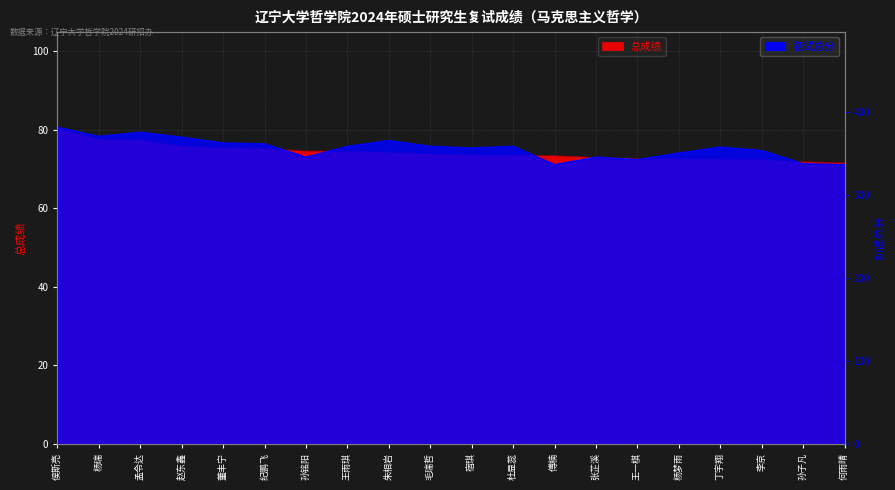

What is the label of the 3rd point from the right?

李京